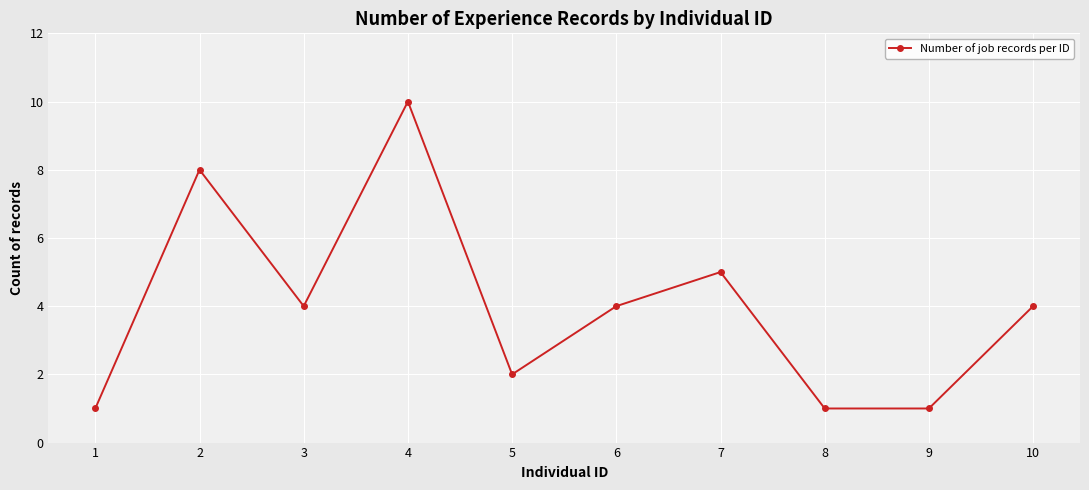

What value does the data have at 4?

10